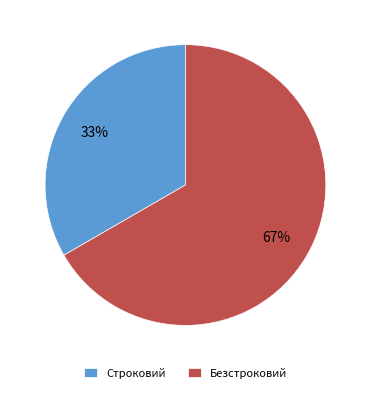

Does any single category account for the majority?

Yes